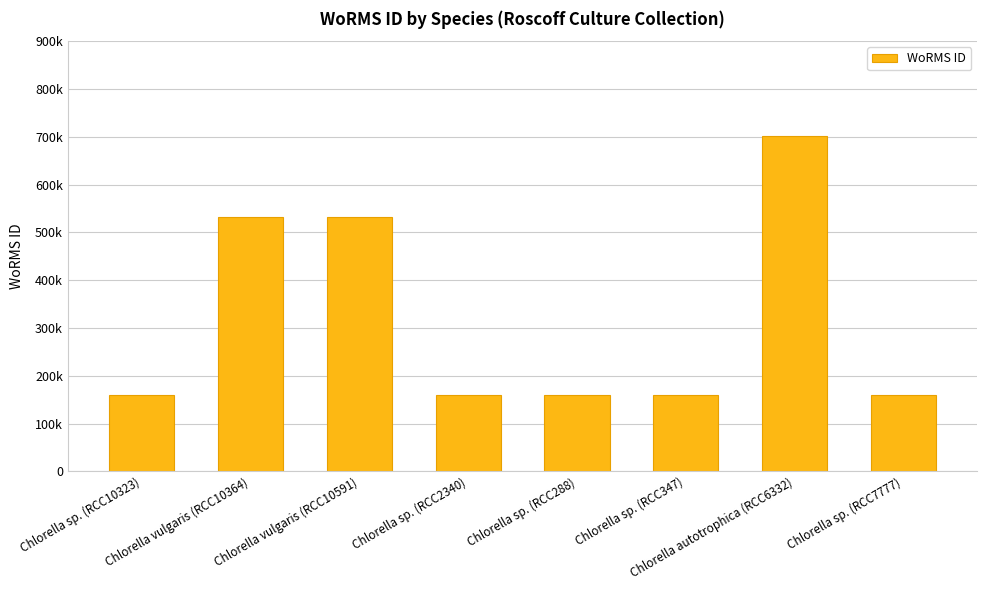

What is the sum of all values?

2567571